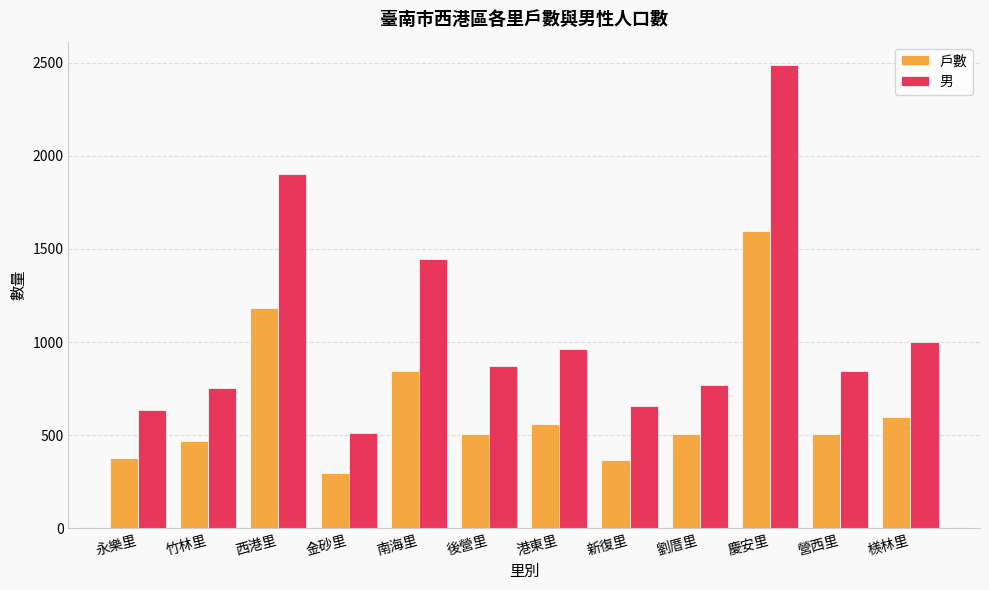

How many bars are there in each group?

2